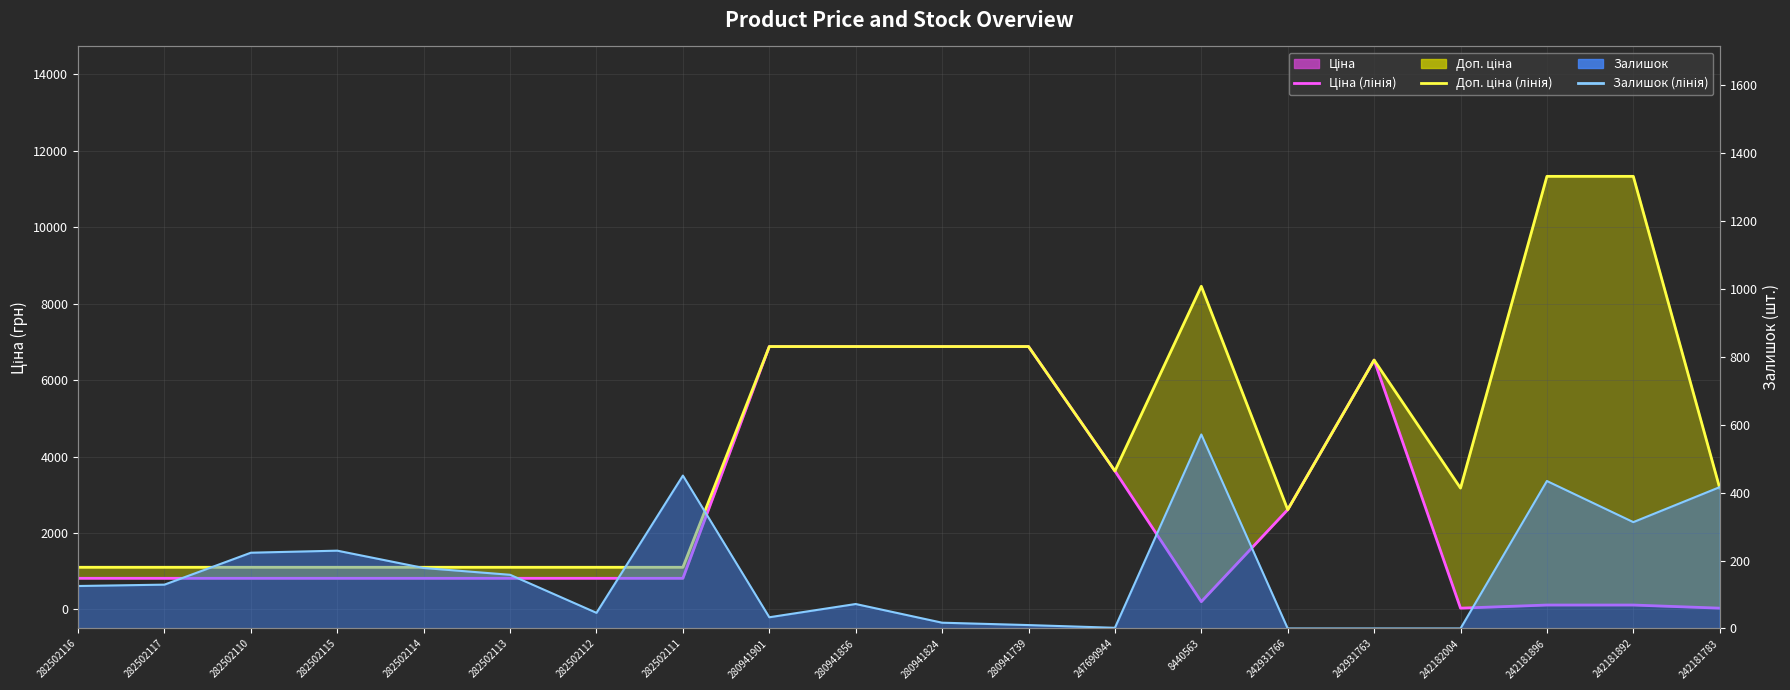

What is the difference between the Ціна values at 242181896 and 242182004?

81.6